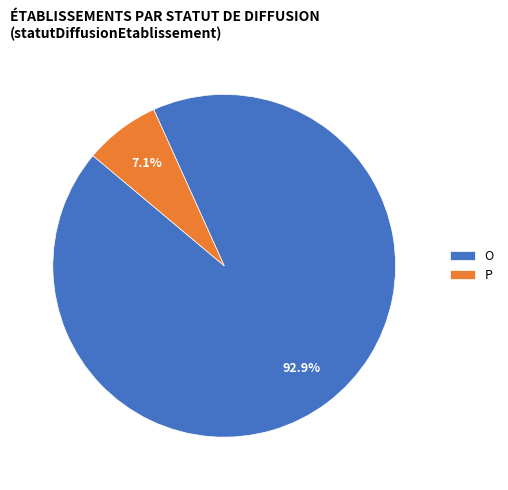

To the nearest percent, what is the average slice percentage?

50%